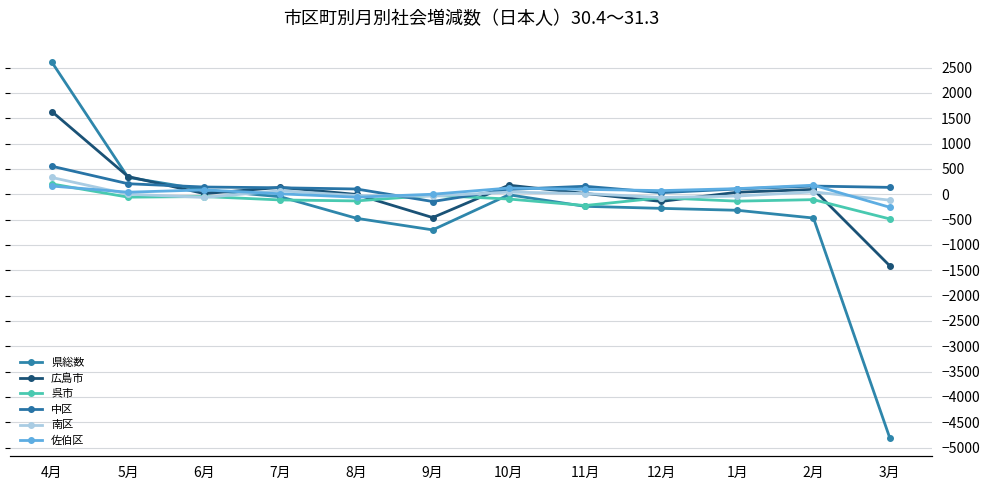

How many times do 中区 and 佐伯区 cross each other?

4